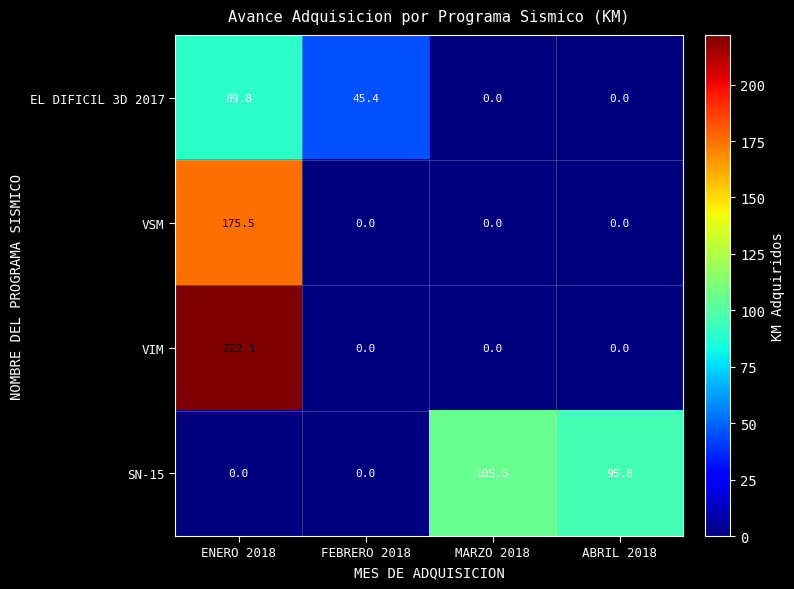

At how many categories does at least one series exceed 146?

1